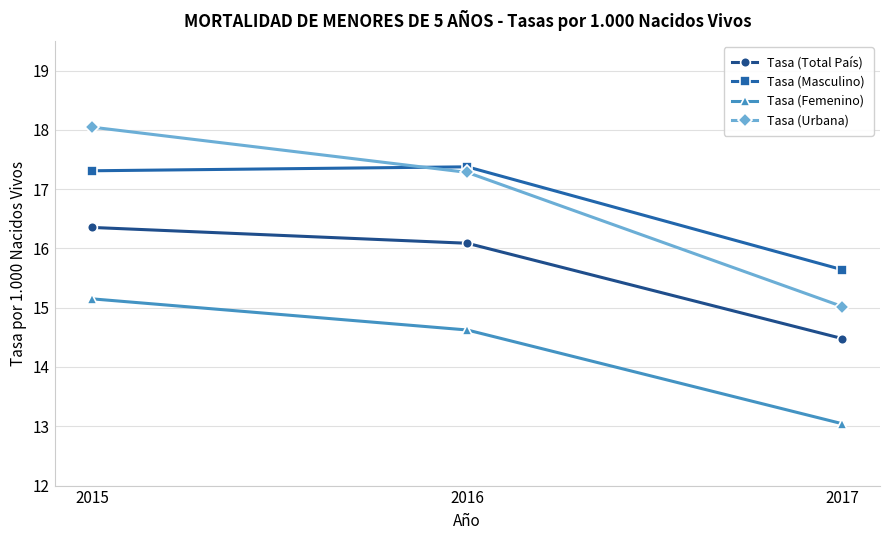

What is the value of the Tasa (Urbana) point at the 1st from the left?

18.0